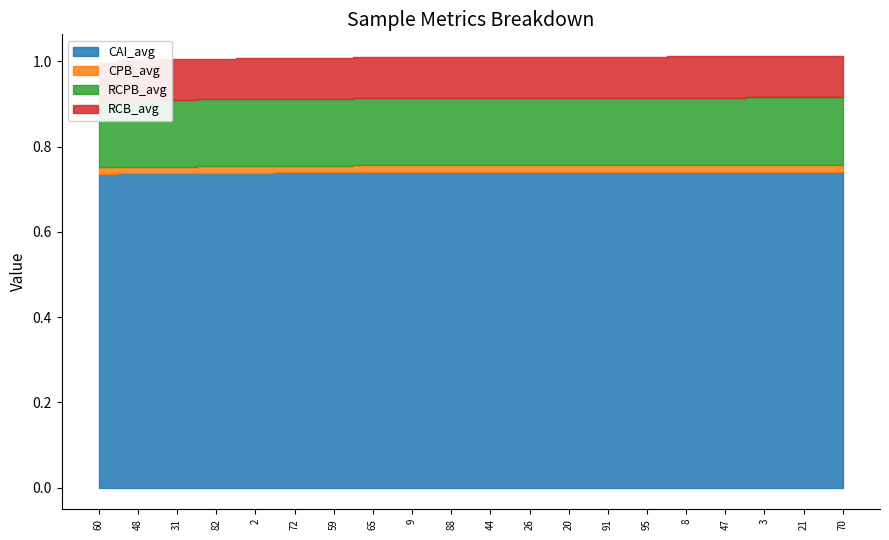

Between 9 and 3, which is larger?

3